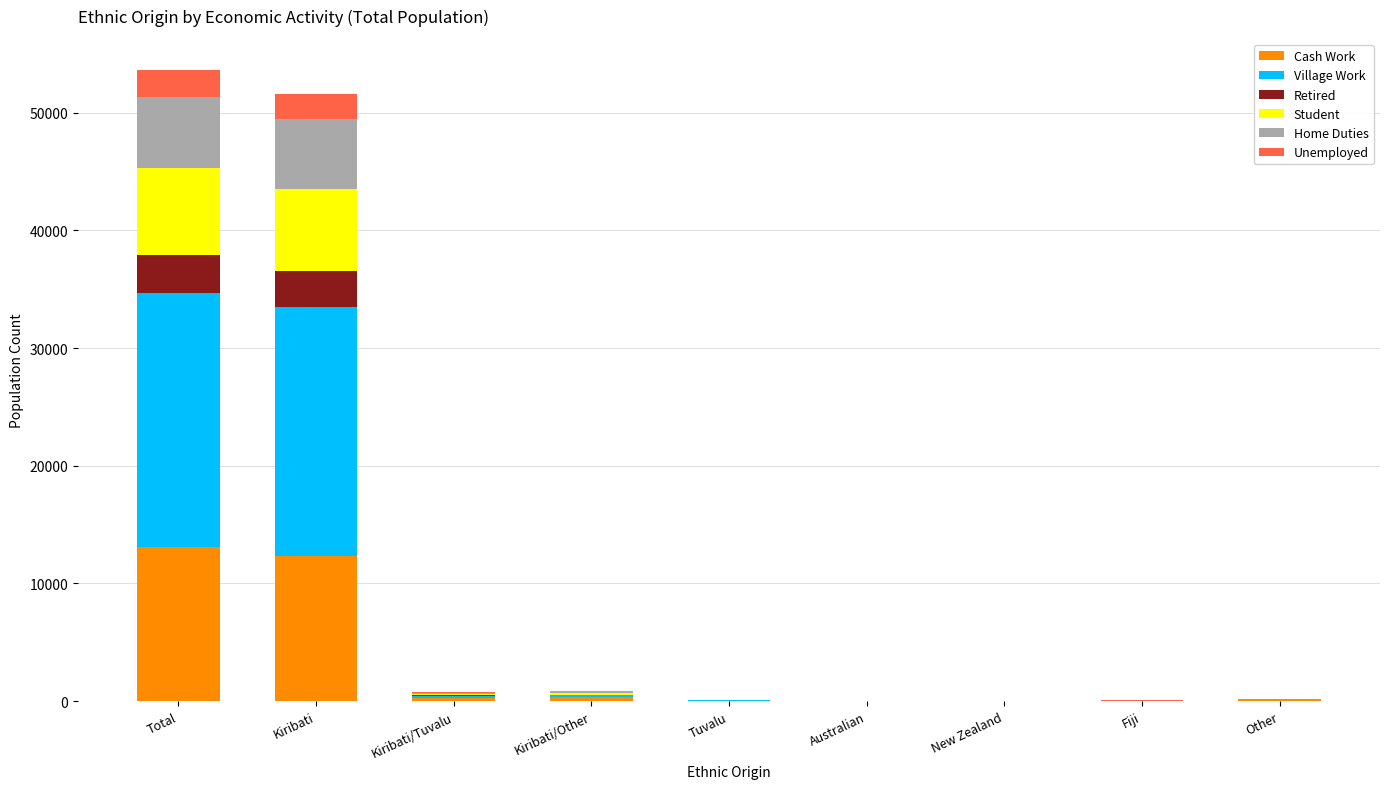

What is the highest value of the Cash Work series?

13133